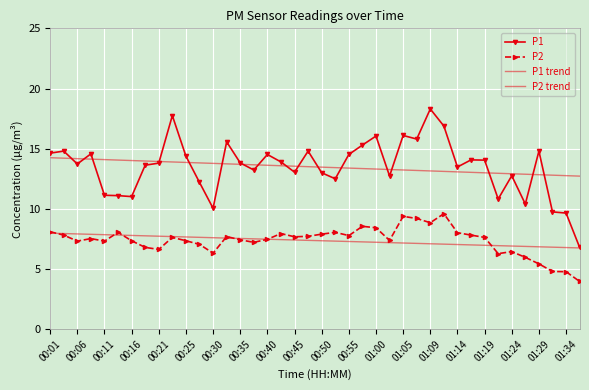

What is the difference between the second highest and second lowest values in the P2 trend series?

1.2